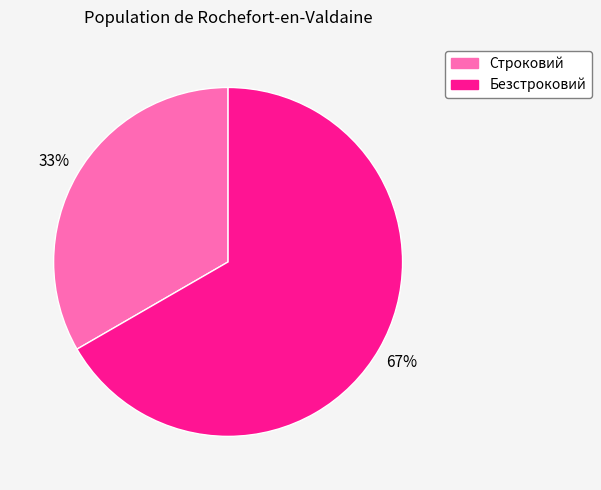

Do Безстроковий and Строковий together represent more than half of the pie?

Yes